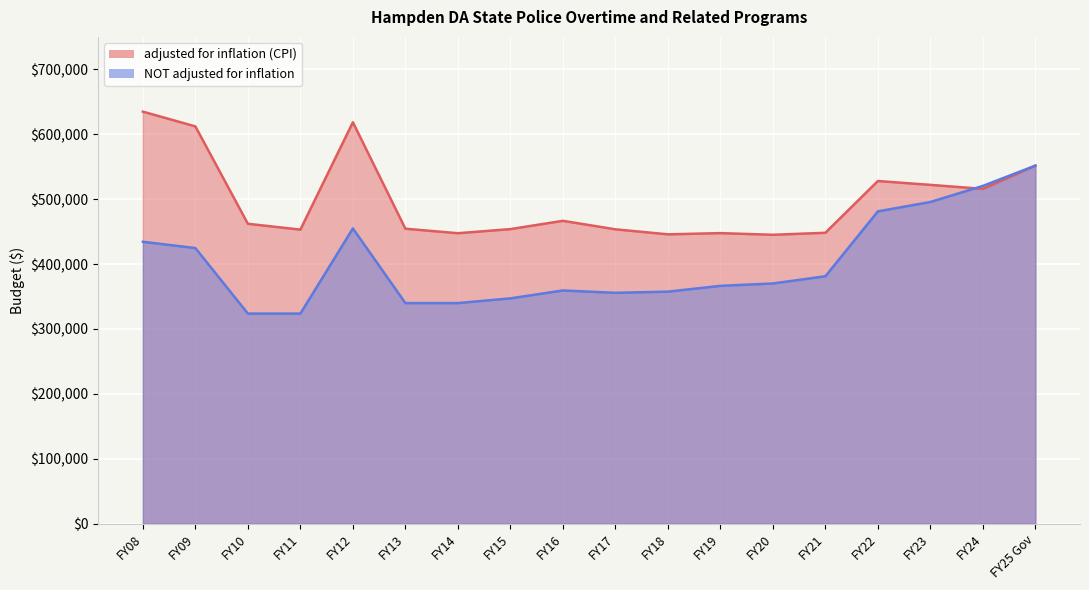

What is the maximum value for NOT adjusted for inflation?

551653